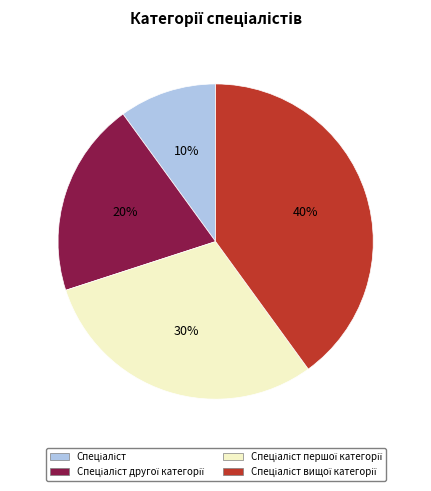

To the nearest percent, what is the difference between the largest and smallest slice percentages?

30%